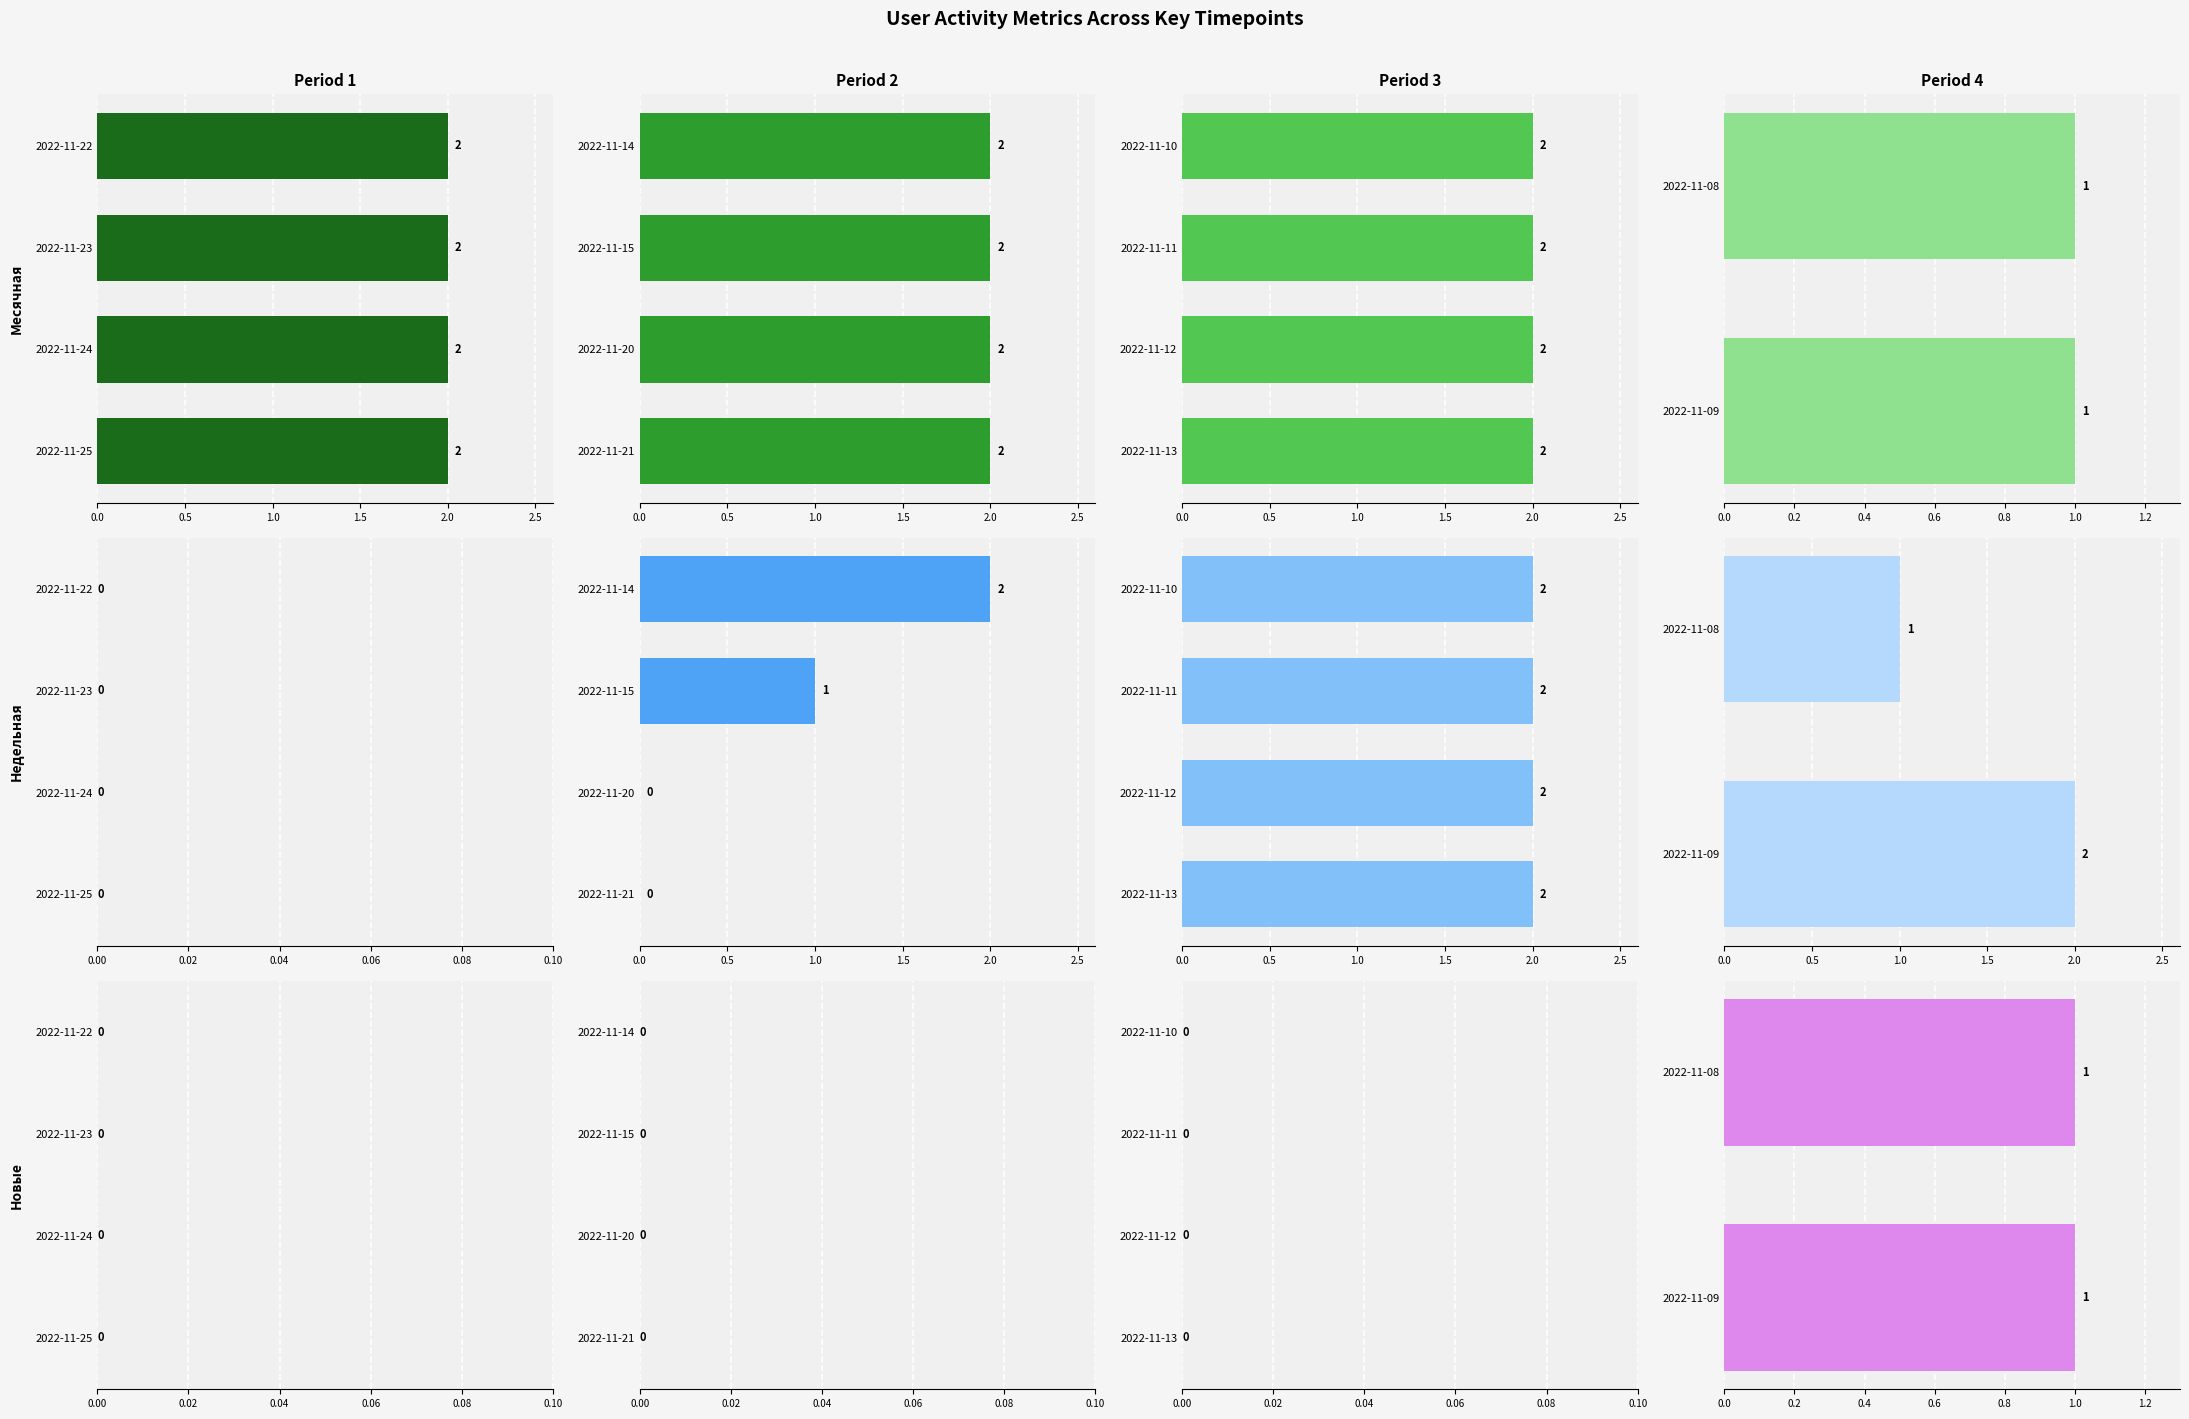

Is it true that Месячная equals 1.2 at 0.5?

False